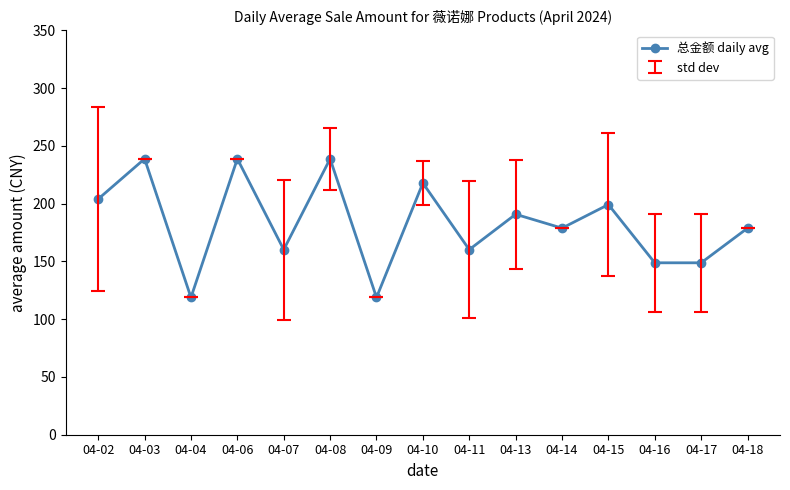

What is the difference between the maximum and second lowest values?

120.0